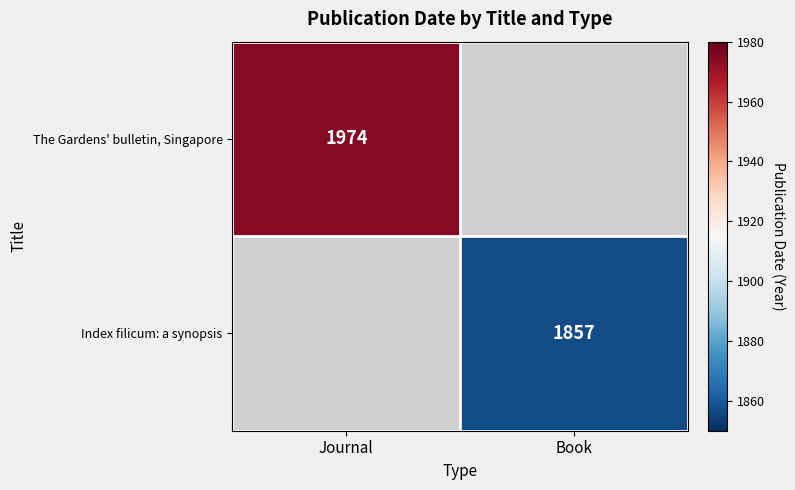

Is it true that Index filicum: a synopsis equals 787 at Book?

False